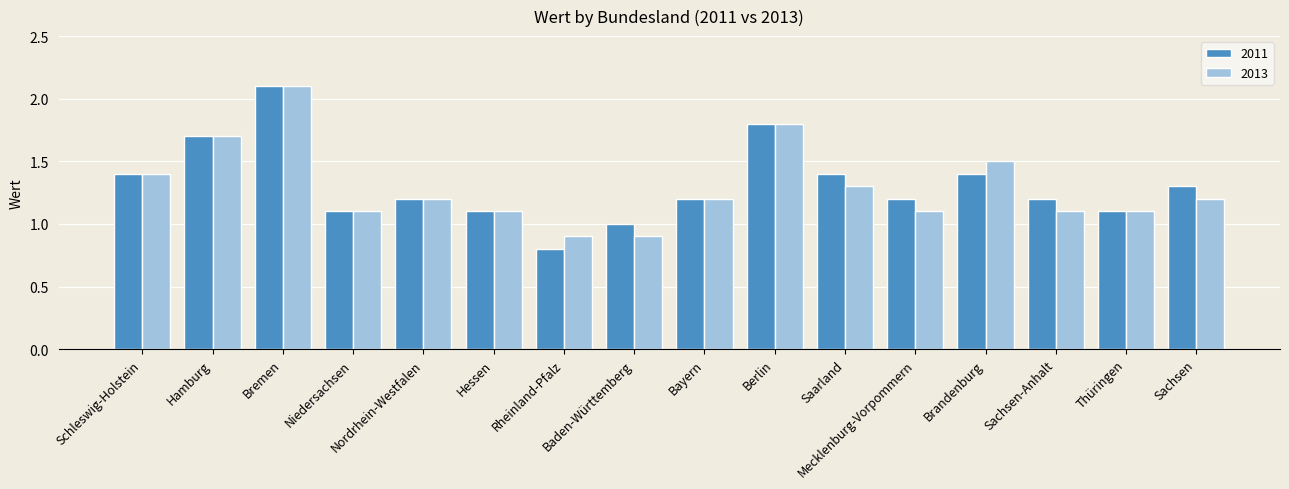

What is the average value of the 2011 series?

1.3